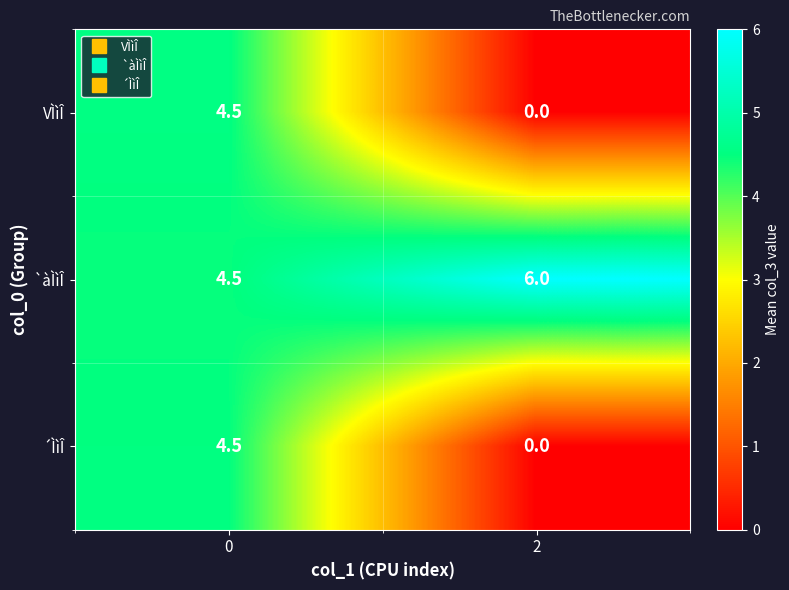

Reading left to right, list all the values displayed in this chart.

VÌìÎ: 4.5	0.0
`àÌìÎ: 4.5	6.0
´ÌìÎ: 4.5	0.0